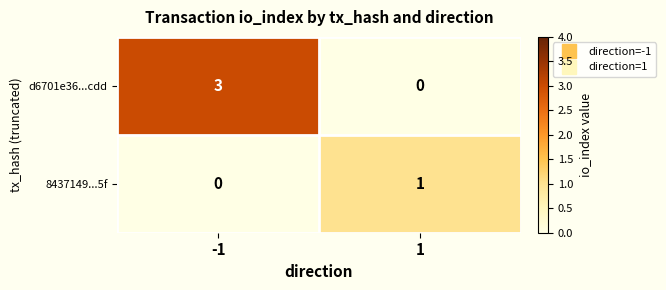

How many data points does each series have?

2